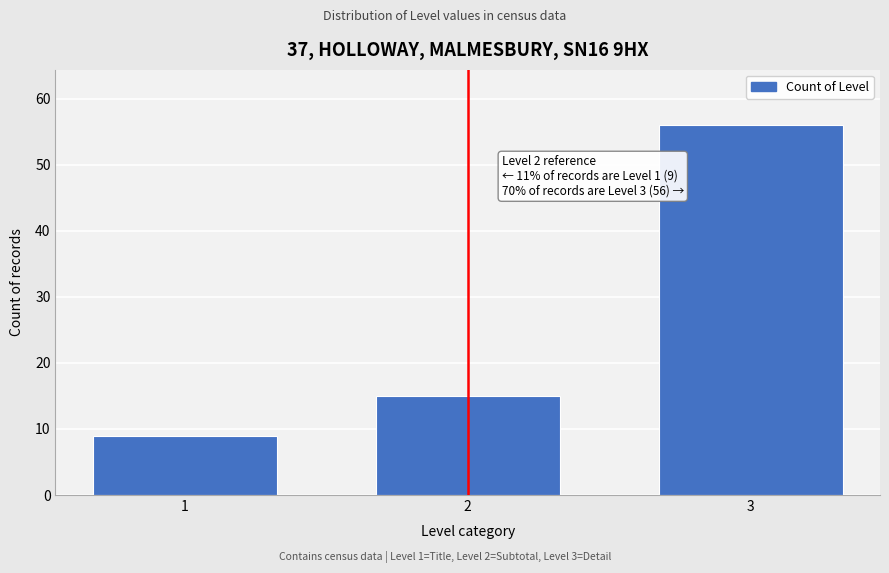

Reading right to left, what are all the values shown in this chart?

3=56	2=15	1=9